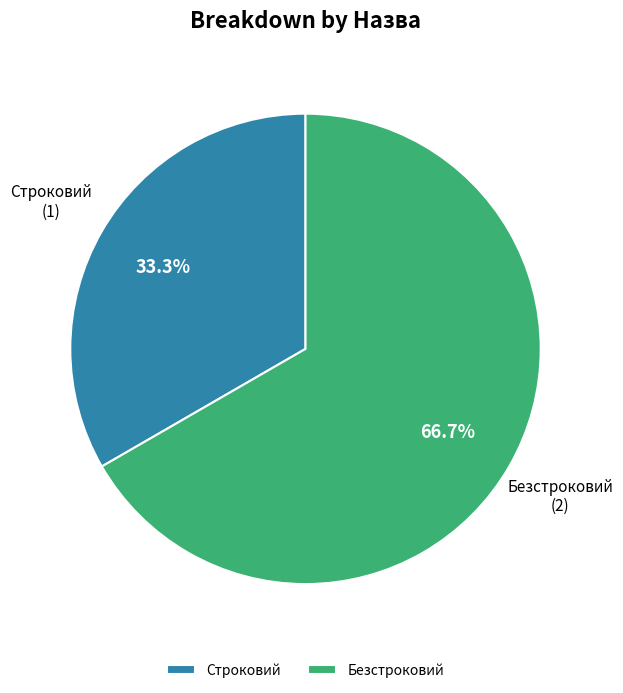

Do Безстроковий and Строковий together represent more than half of the pie?

Yes